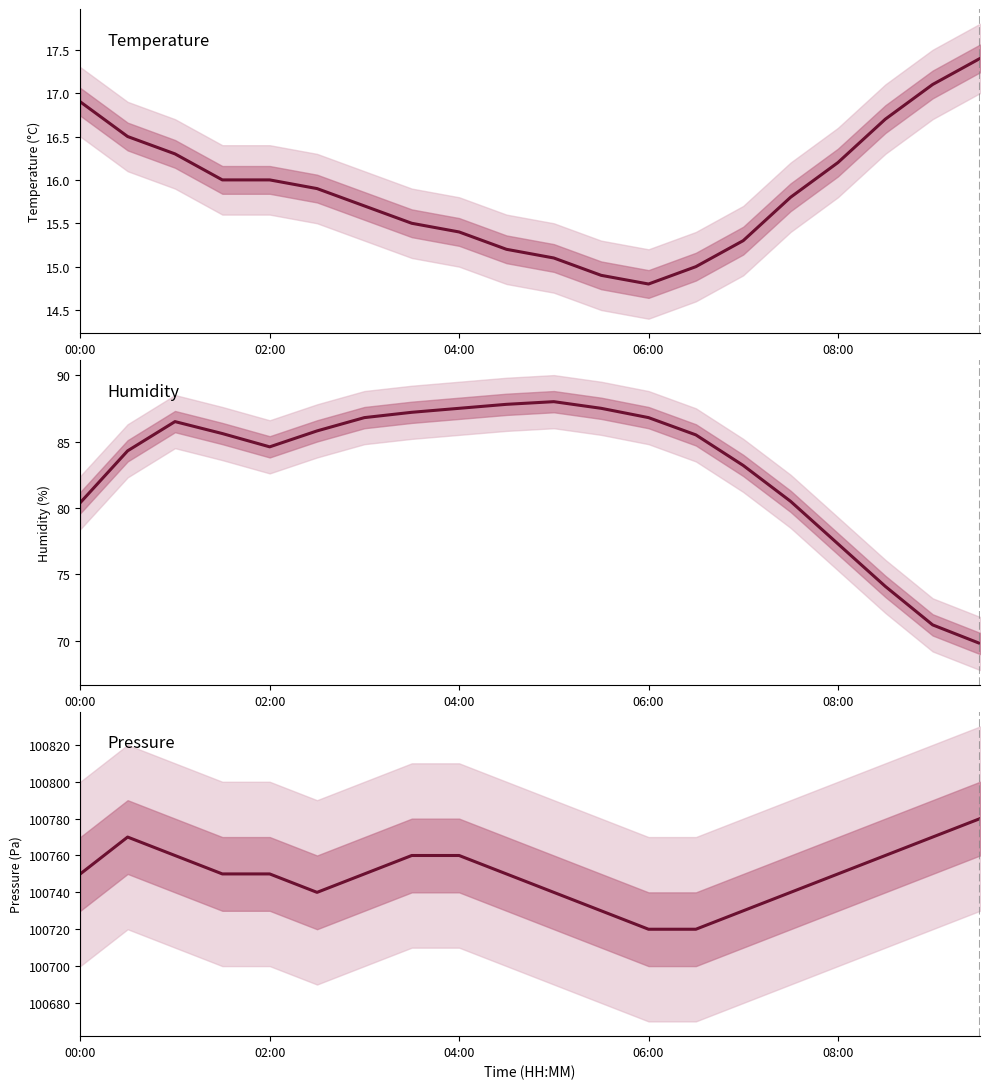

What is the difference between the maximum and minimum values in the Temperature series?

2.6